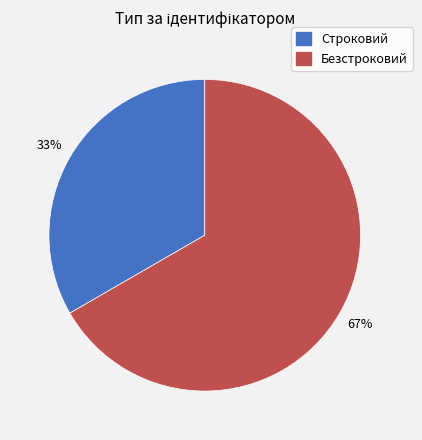

Rank the categories by value from highest to lowest.

Безстроковий, Строковий